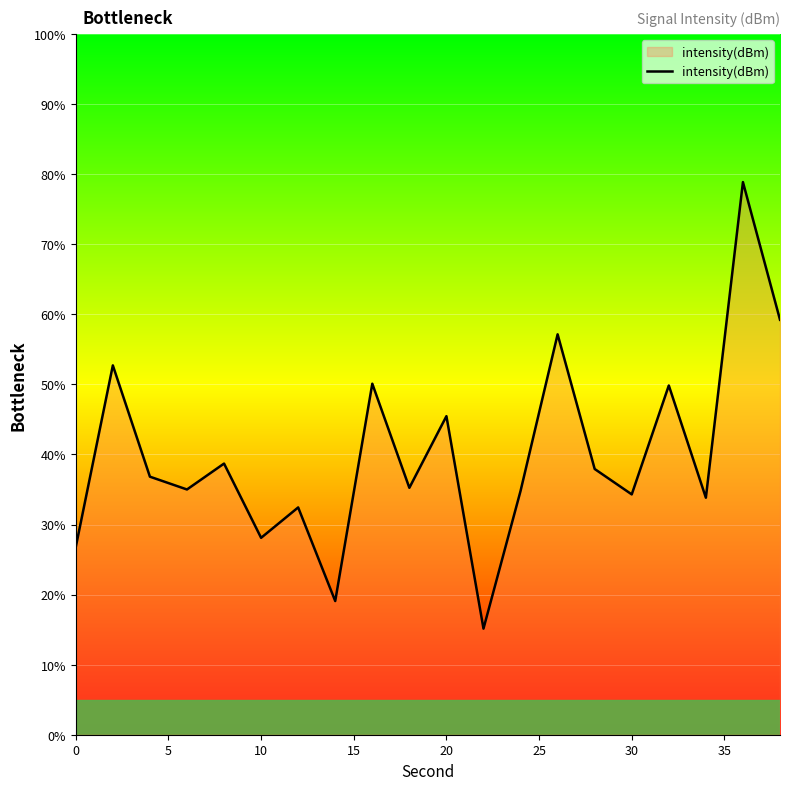

What is the difference between the maximum and minimum values?

63.7